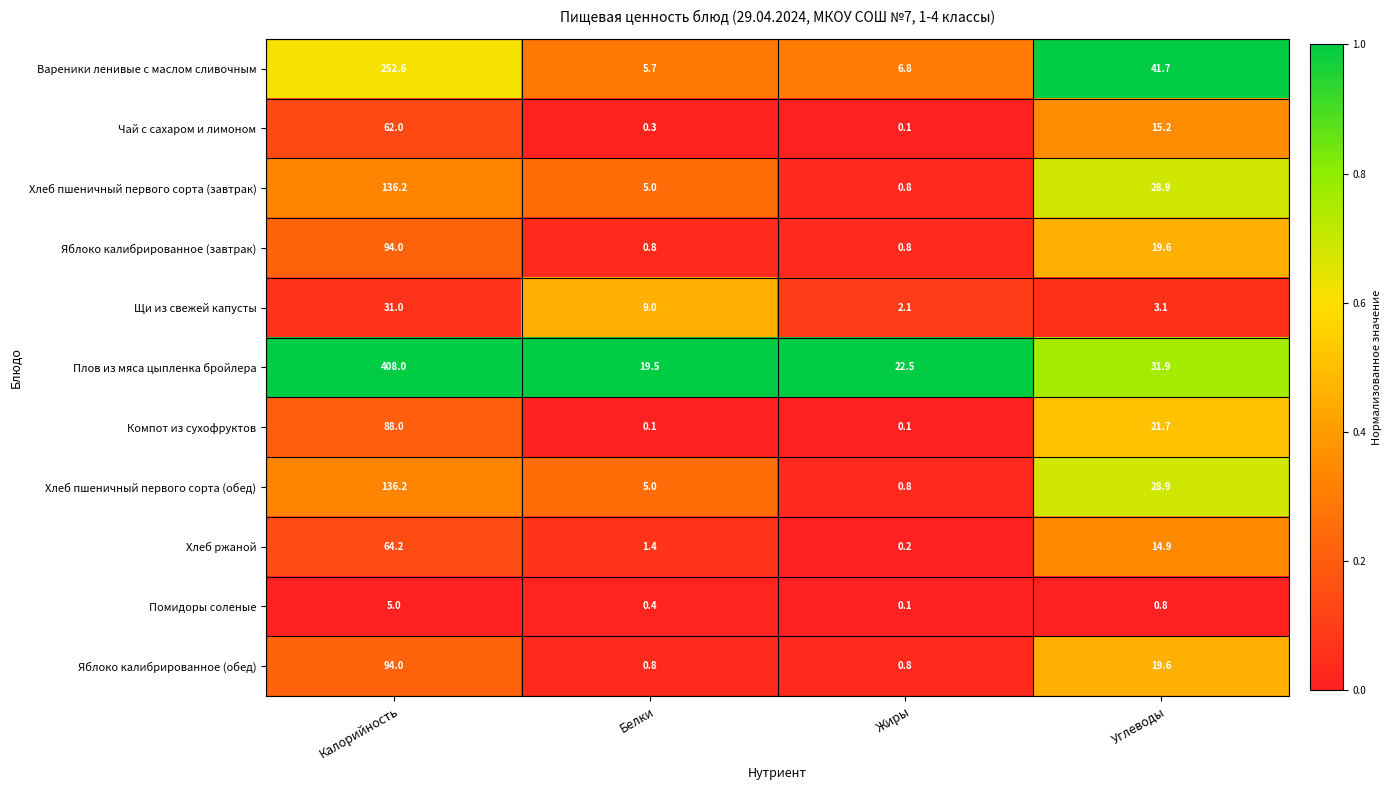

The value of Яблоко калибрированное (обед) at Углеводы is 19.6. True or false?

True